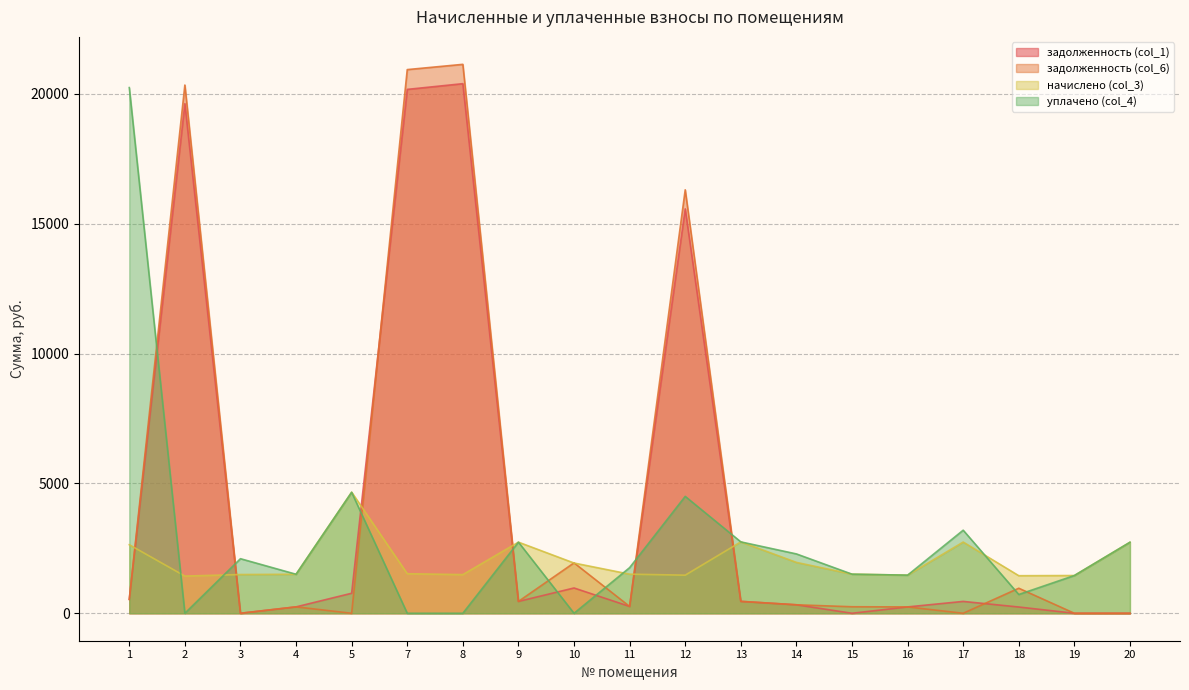

What is the maximum value for уплачено (col_4)?

20236.3